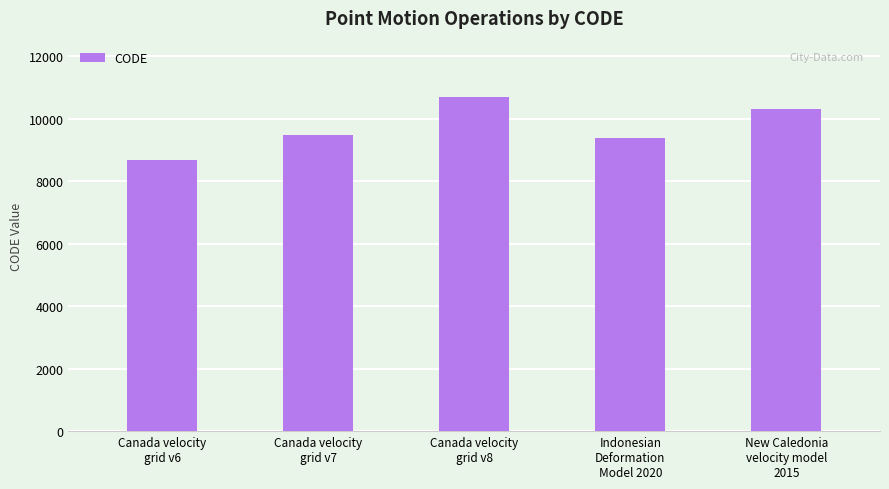

At which category does the chart reach its minimum across all series?

Canada velocity
grid v6